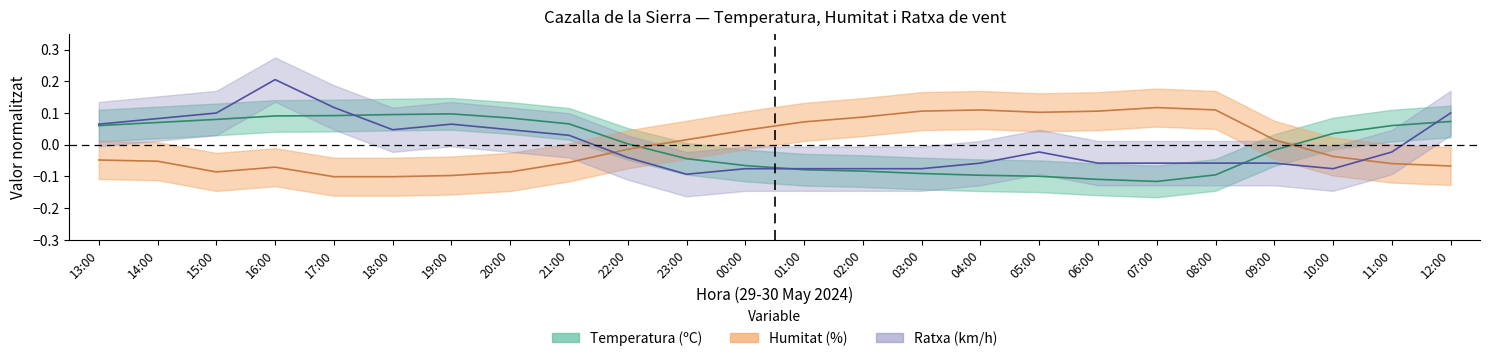

Is this an area chart (filled region under the line)?

No